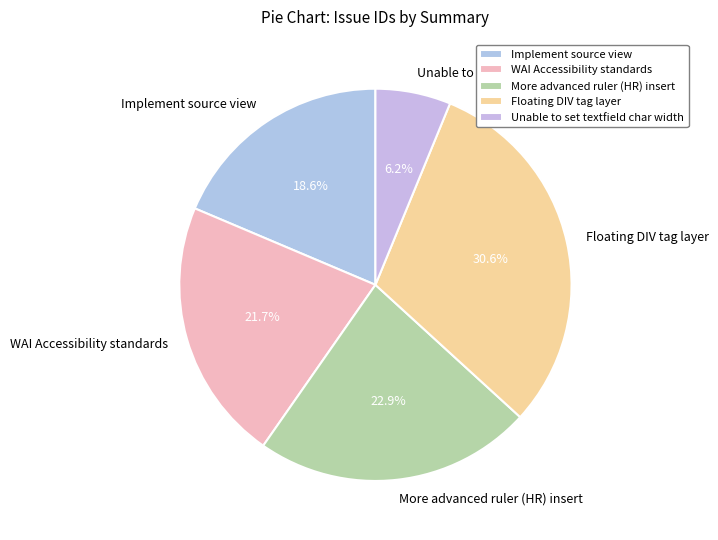

To the nearest percent, what is the difference between the largest and smallest slice percentages?

24%